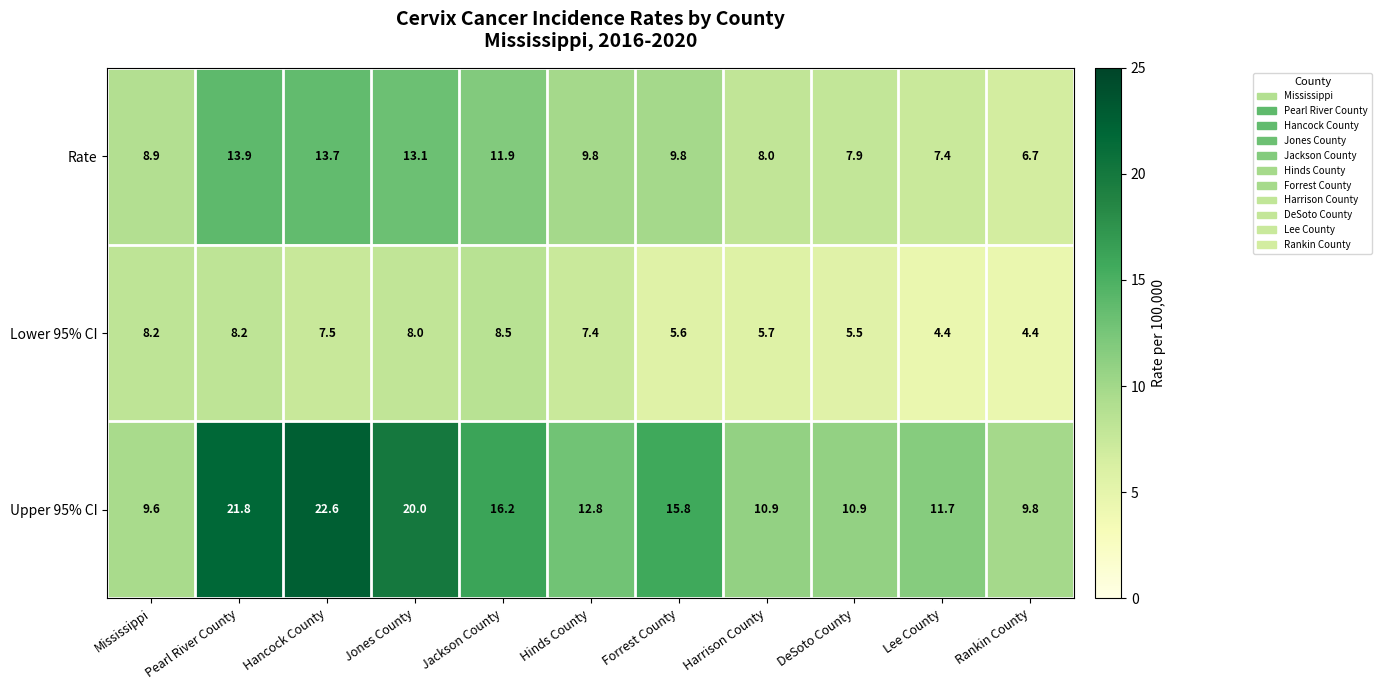

What is the difference between the maximum and minimum values in the Lower 95% CI series?

4.1